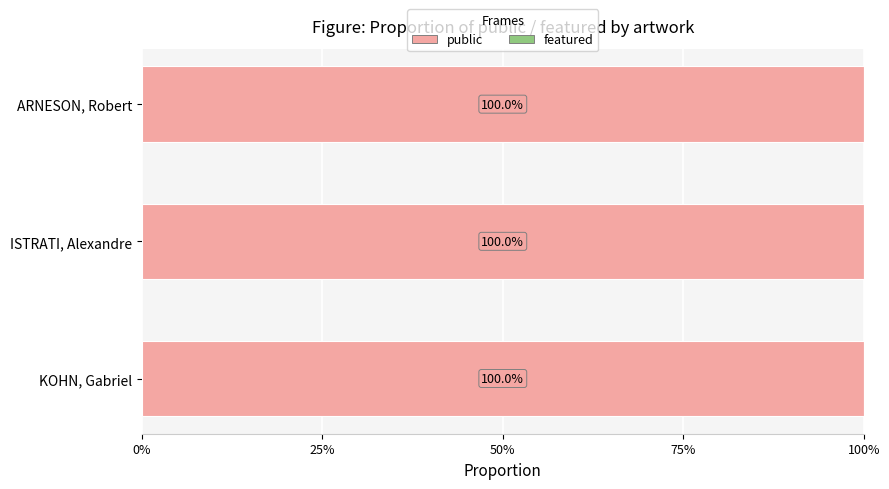

How many groups of bars are there?

3